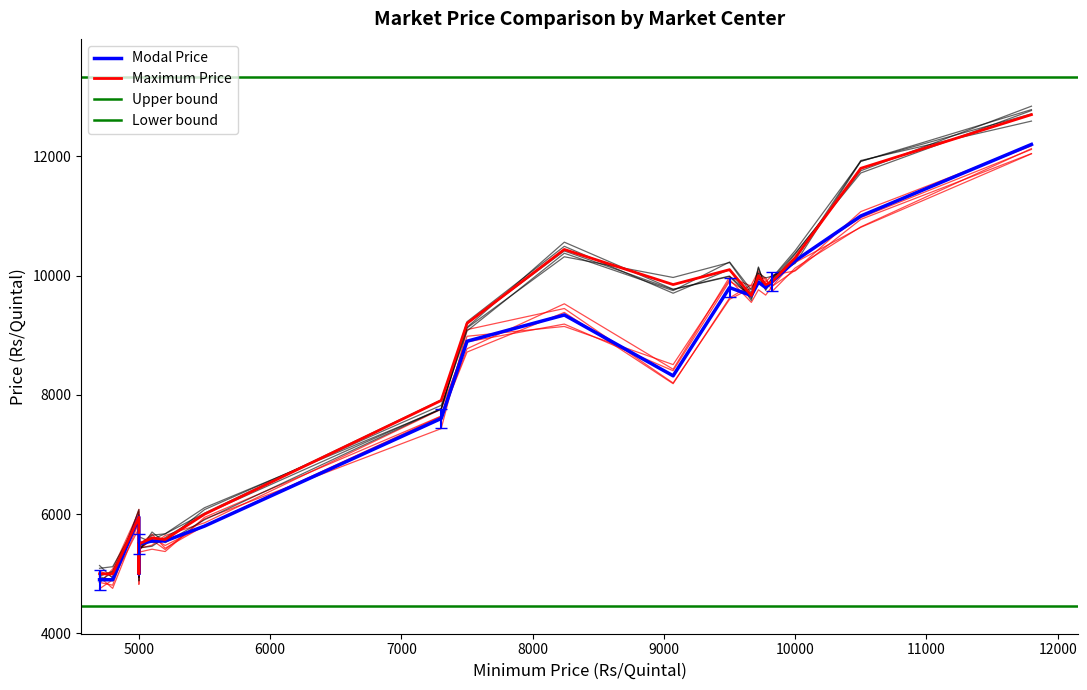

What is the minimum value shown in the chart?

4900.0